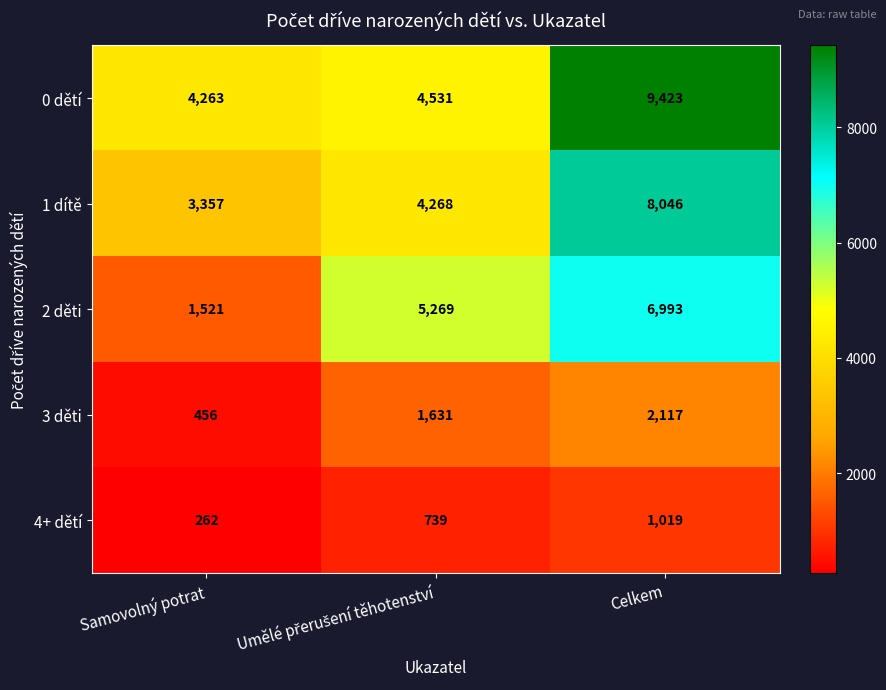

Which series has the widest spread of values?

2 děti